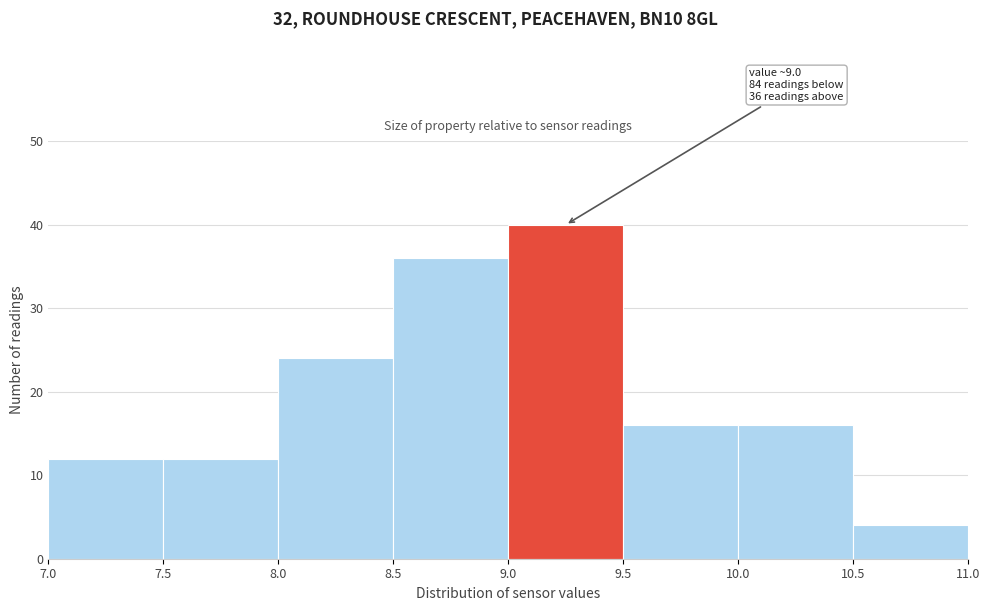

Which range on the x-axis has the tallest bar?

9.0 to 9.5